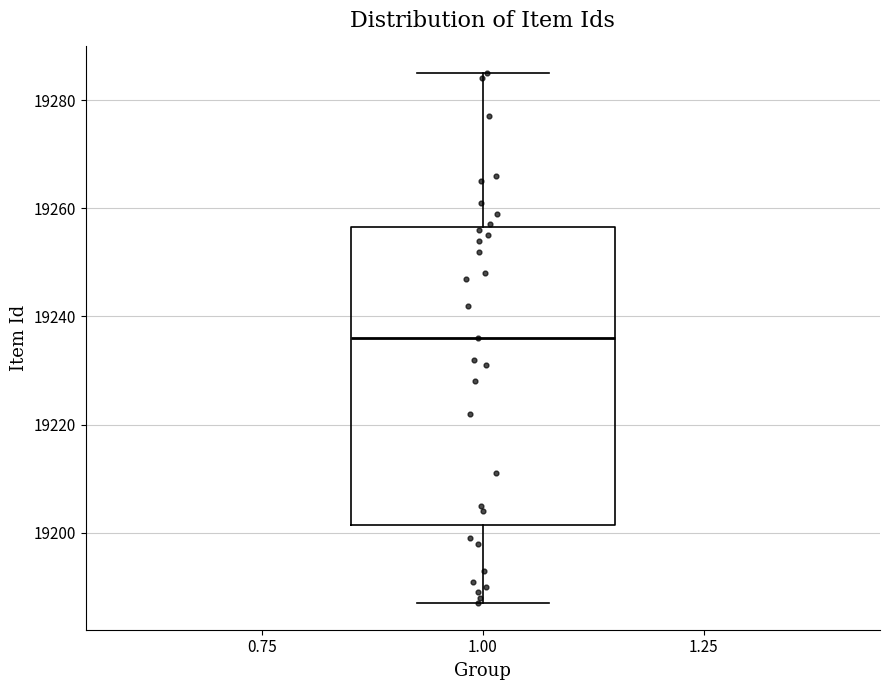

Transcribe this box plot: give where the median line is, the range the box spans, and where the two whiskers end, as read against the y-axis. The values are not printed on the chart, so give them approximately, as read against the axis.

median 19236, box 19202 to 19256, whiskers 19188 to 19286